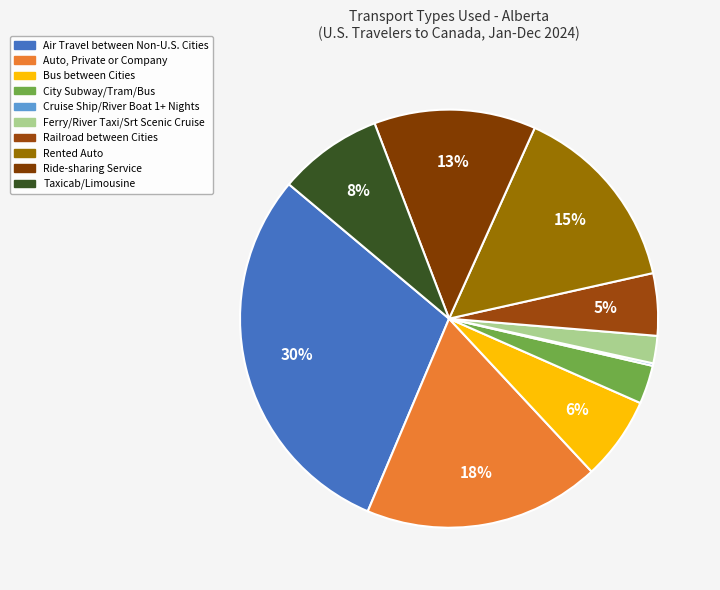

True or false: Auto, Private or Company accounts for 7% of the total.

False